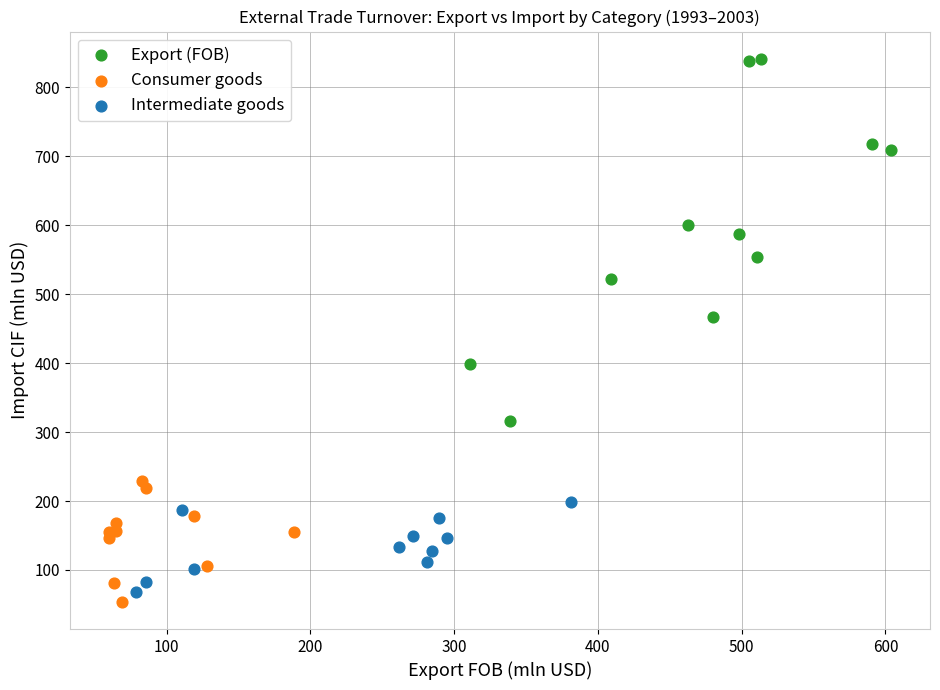

Which series contains the highest Y value?

Export (FOB)